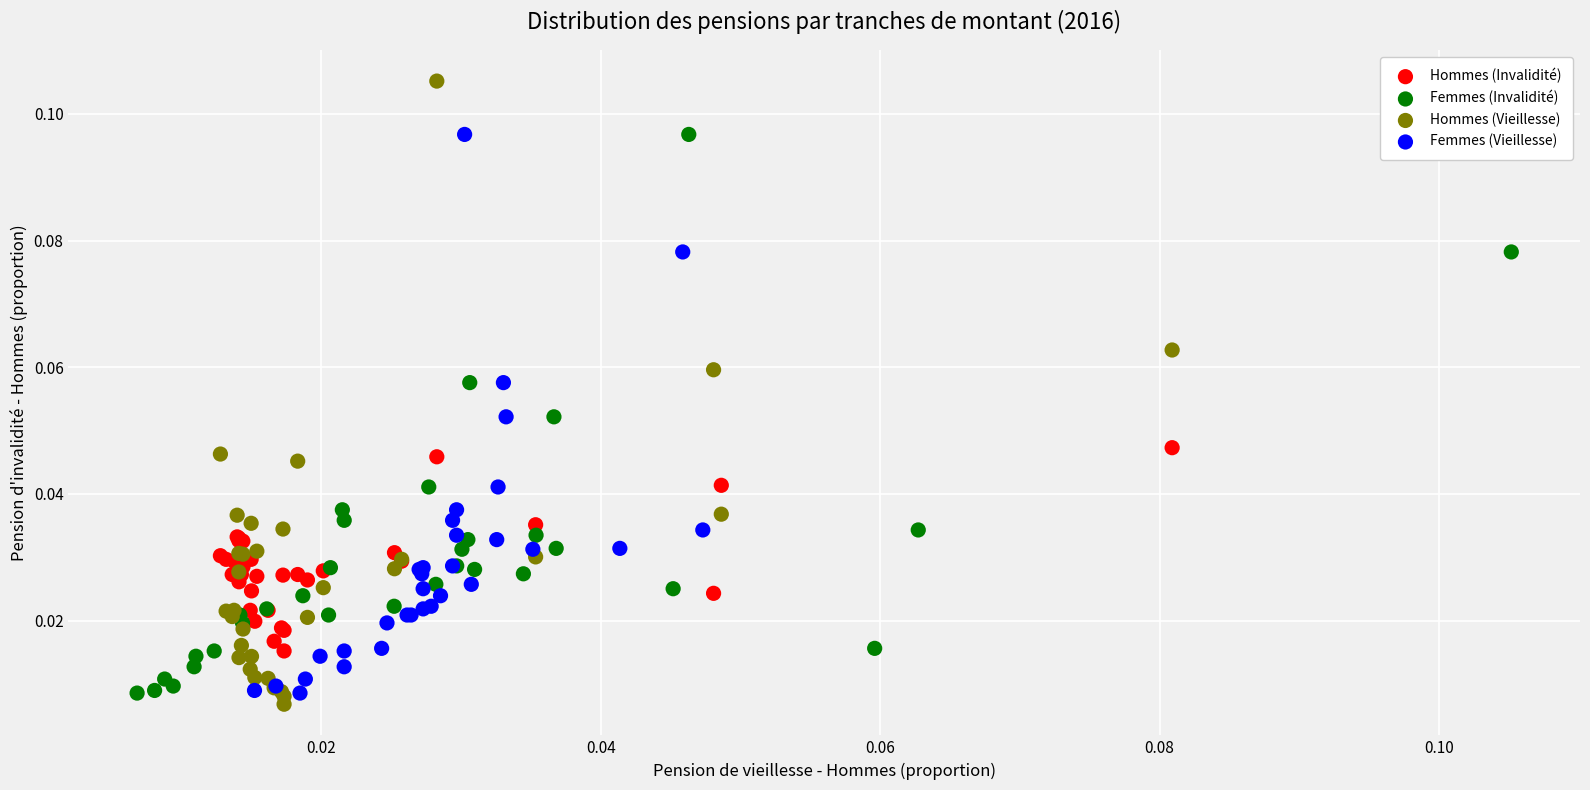

Which series reaches the minimum Y coordinate?

Hommes (Vieillesse)